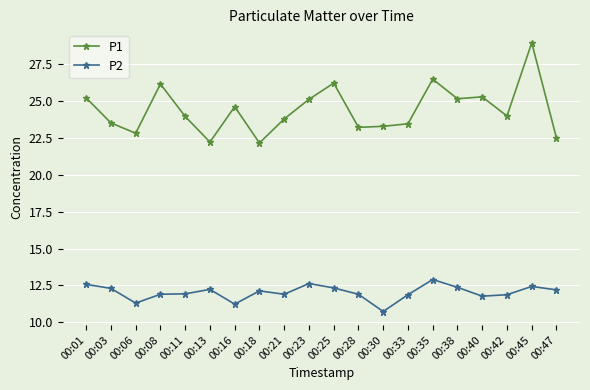

In P1, how many points are higher than both neighbors (excluding endpoints)?

6